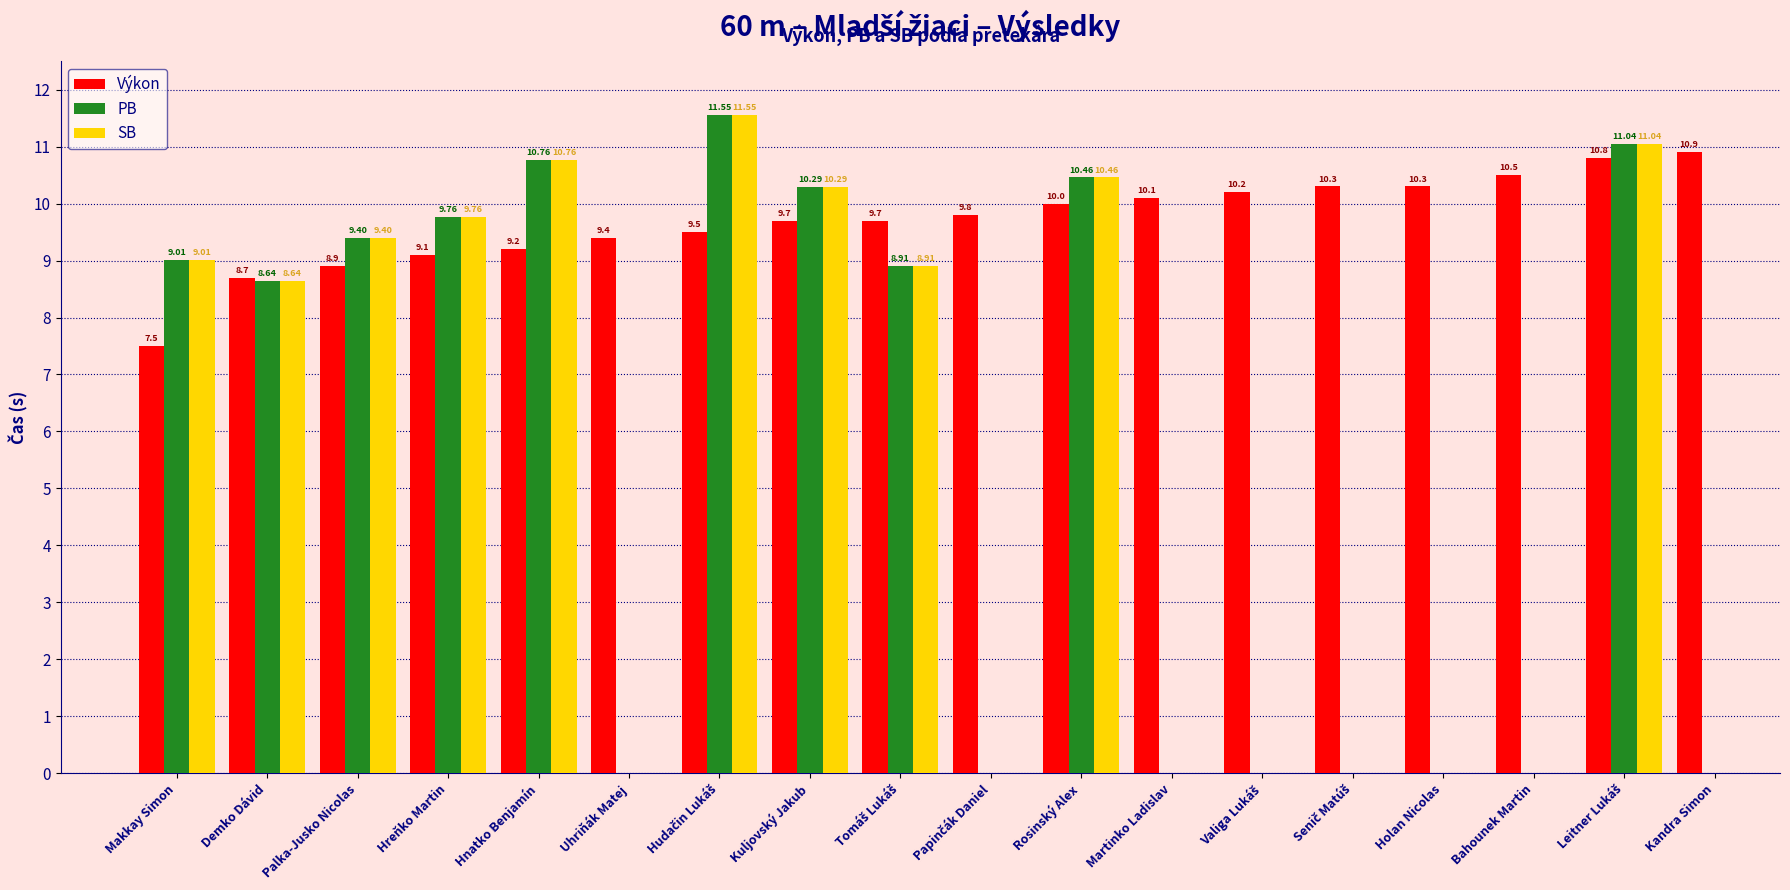

Which series has the widest spread of values?

Výkon